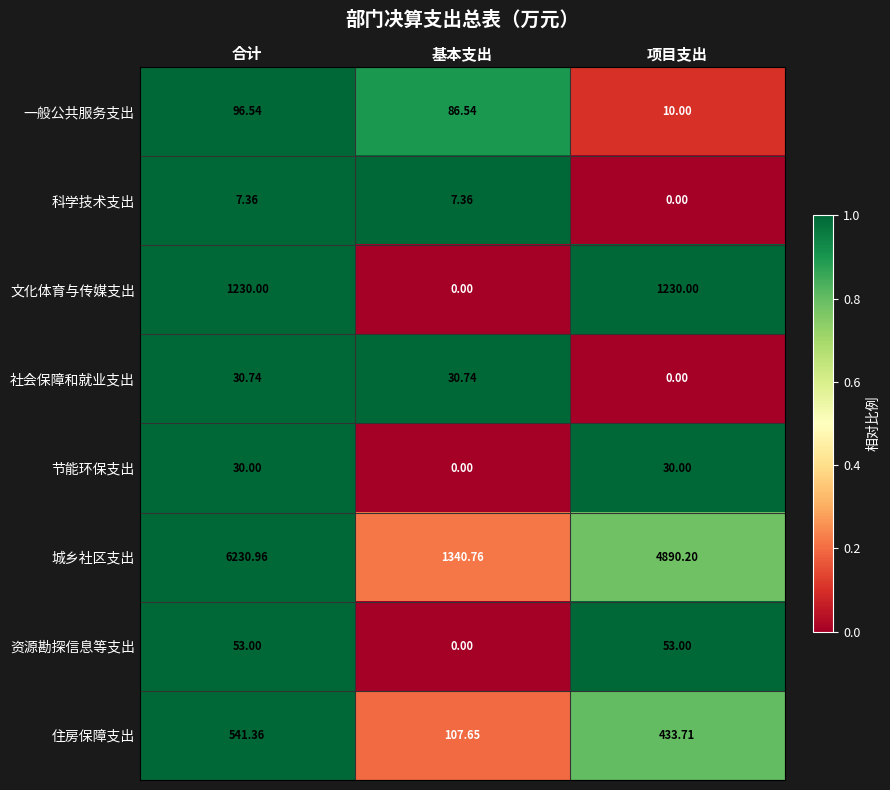

At which label is 一般公共服务支出 closest to 53?

基本支出